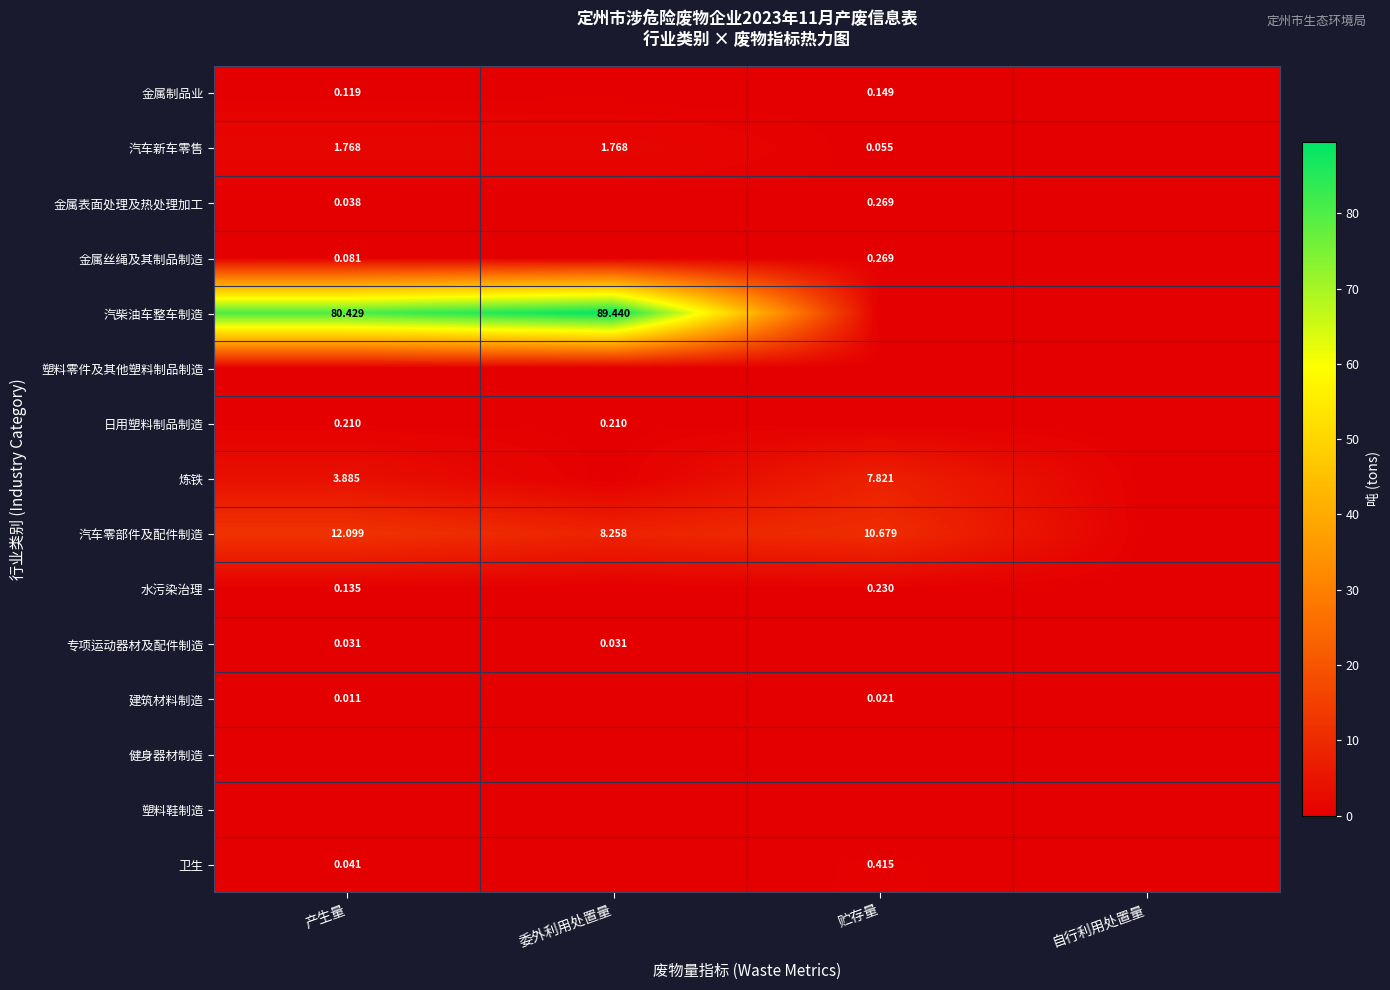

Between 产生量 and 自行利用处置量, which series saw the biggest shift?

汽柴油车整车制造